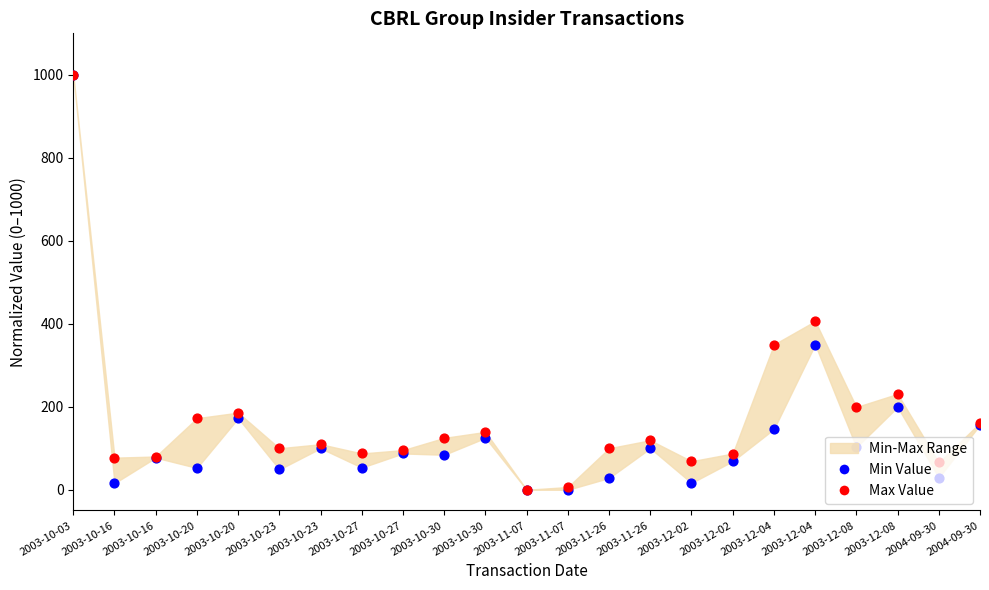

Is the value of Min Value at 2003-10-30 greater than the value of Max Value at 2003-11-26?

No